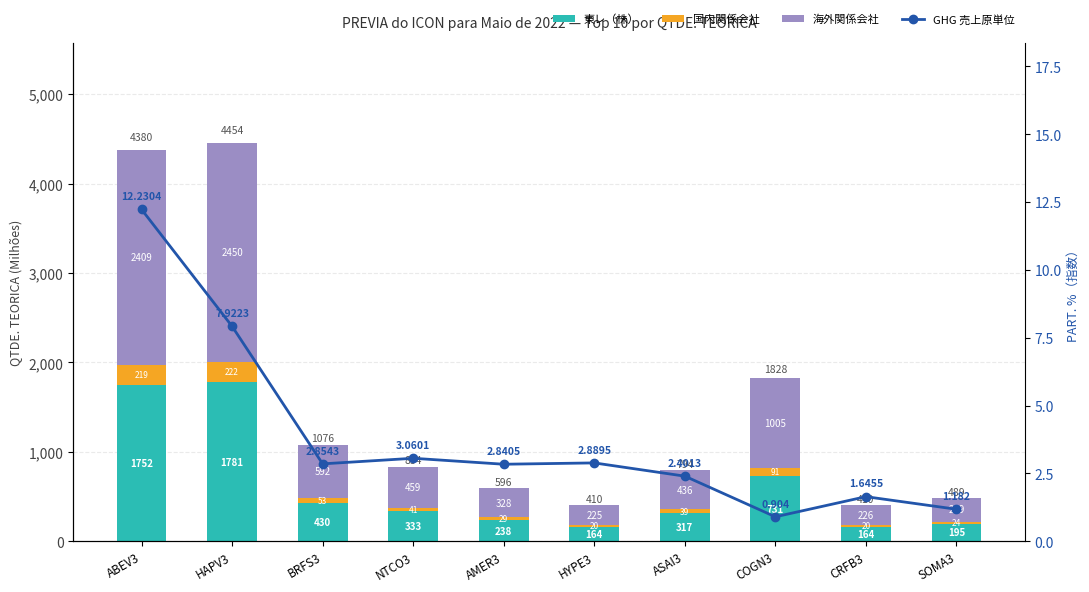

Reading left to right, what are all the values shown in this chart?

東レ（株）: 1752078336.4	1781876952.8	430605044.0	333965688.4	238750329.6	164101411.2	317812546.8	731242670.4	164395424.4	195726574.0
国内関係会社: 219009792.0	222734619.1	53825630.5	41745711.0	29843791.2	20512676.4	39726568.3	91405333.8	20549428.0	24465821.8
海外関係会社: 2409107712.6	2450080810.1	592081935.5	459202821.5	328281703.2	225639440.4	436992251.9	1005458671.8	226043708.5	269124039.2
GHG 売上原単位: 12.2	7.9	2.9	3.1	2.8	2.9	2.4	0.9	1.6	1.2